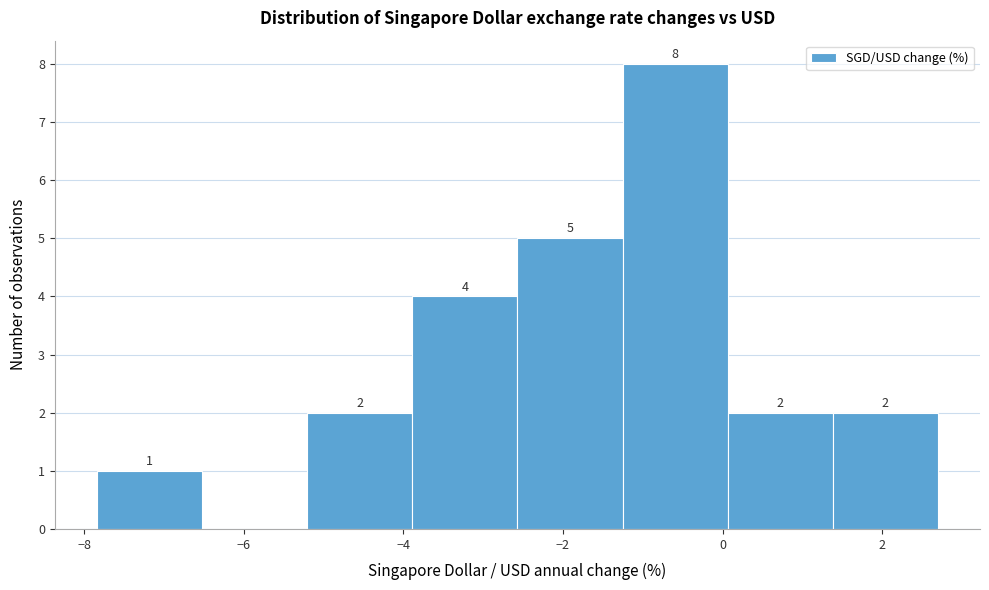

Which range on the x-axis has the tallest bar?

-1.2 to 0.0